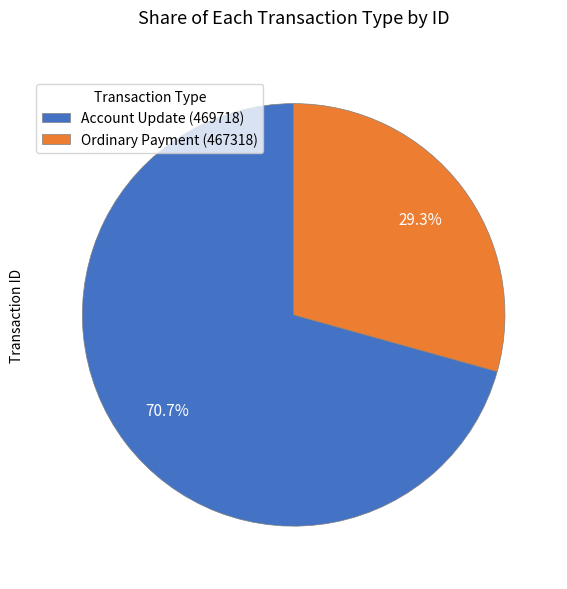

Which has a higher value, Ordinary Payment (467318) or Account Update (469718)?

Account Update (469718)